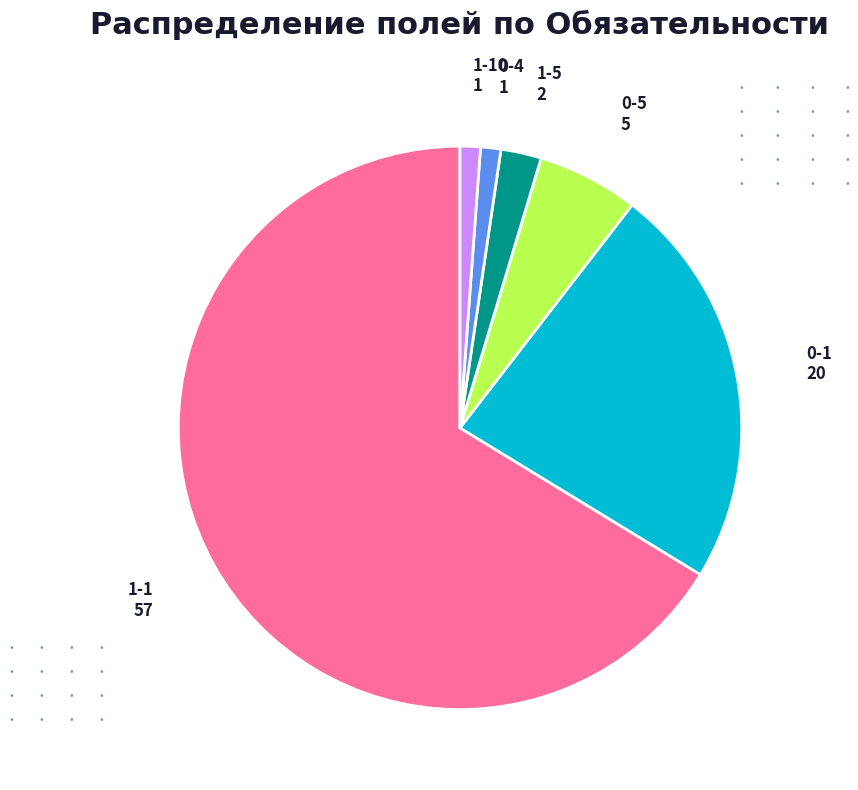

Does any single category account for the majority?

Yes